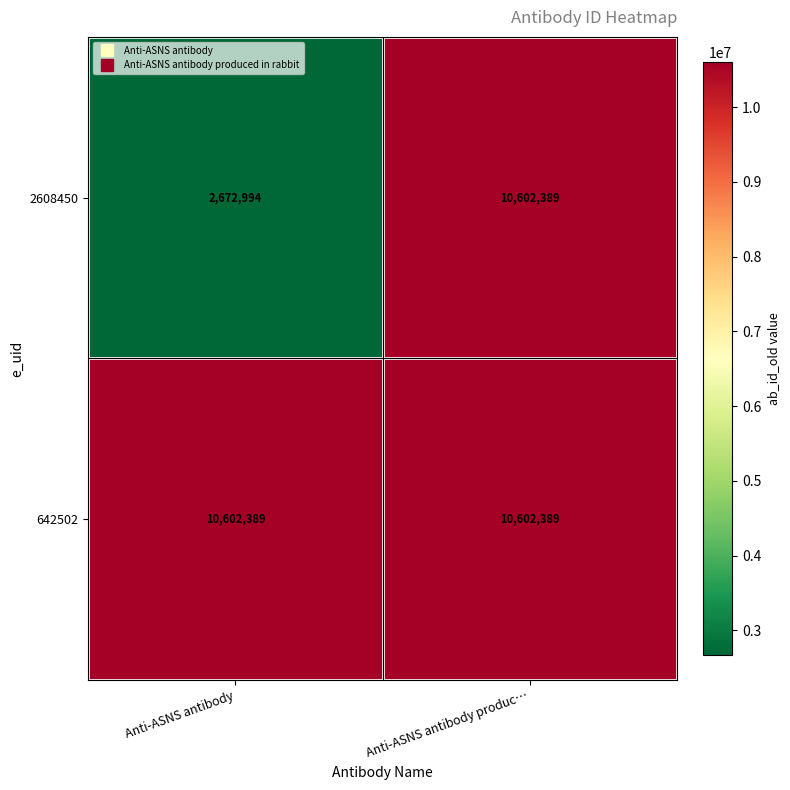

The 642502 series shows 5506045 at Anti-ASNS antibody produc…. True or false?

False